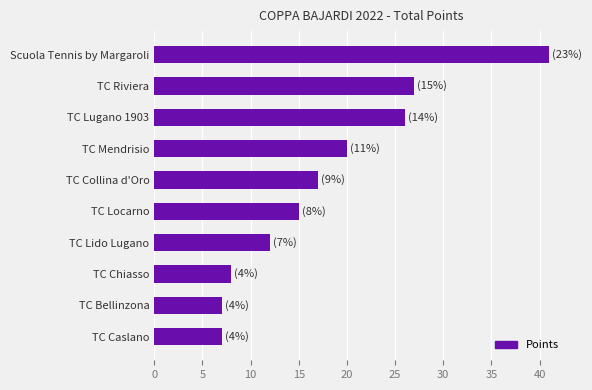

True or false: the data shows 17 at TC Collina d'Oro.

True